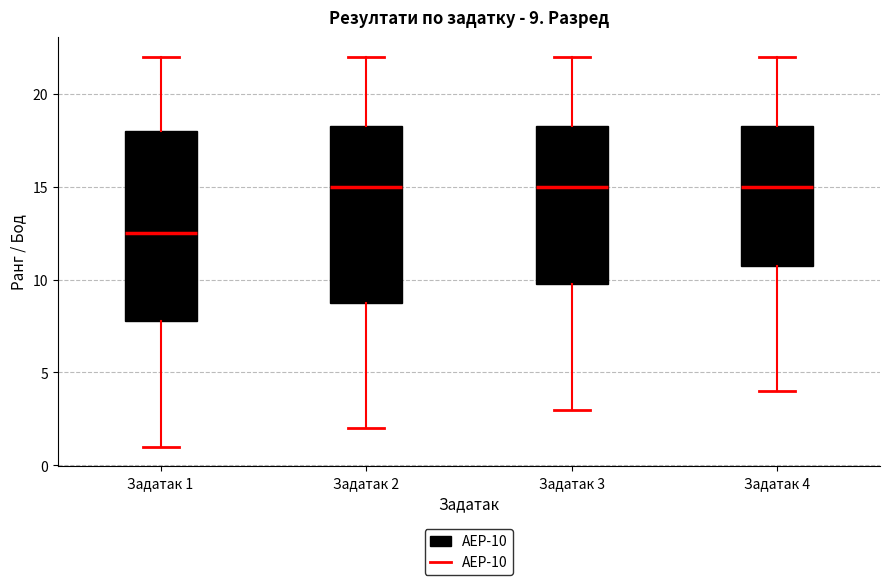

Which box is the tallest, from its lower edge to its upper edge?

Задатак 1